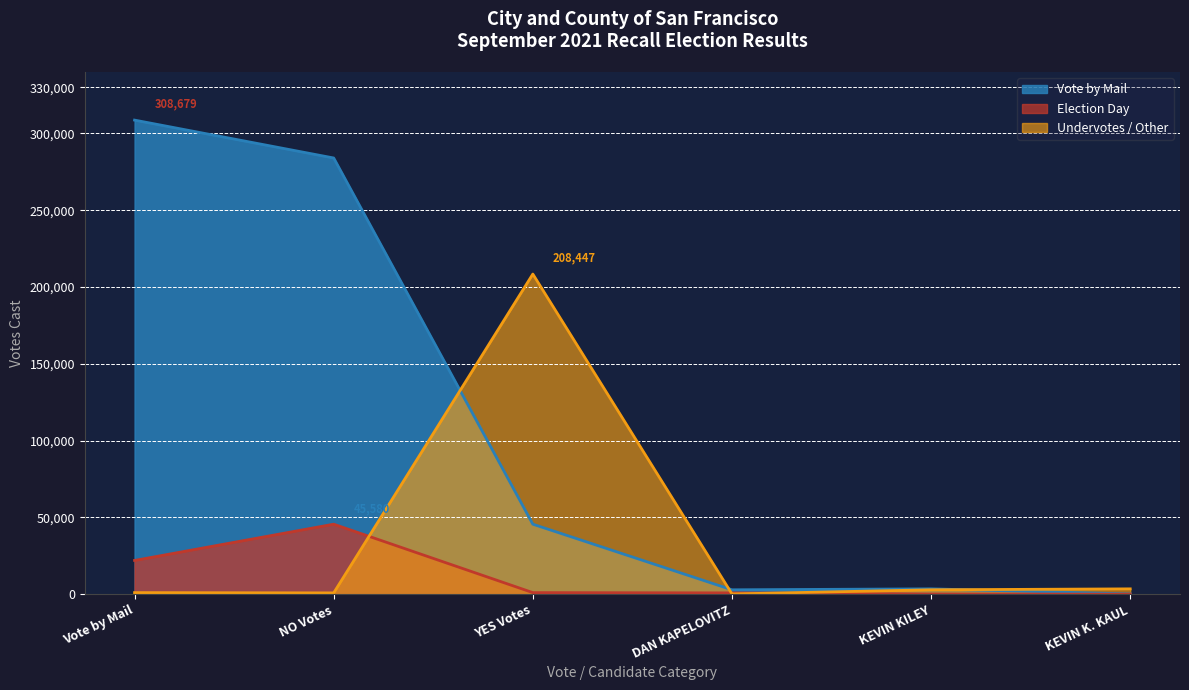

Is it true that Undervotes / Other equals 319 at YES Votes?

False